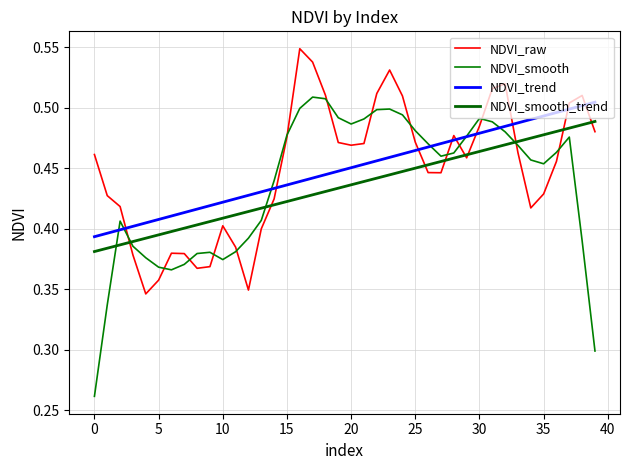

What is the sum of all NDVI_smooth_trend values?

17.4